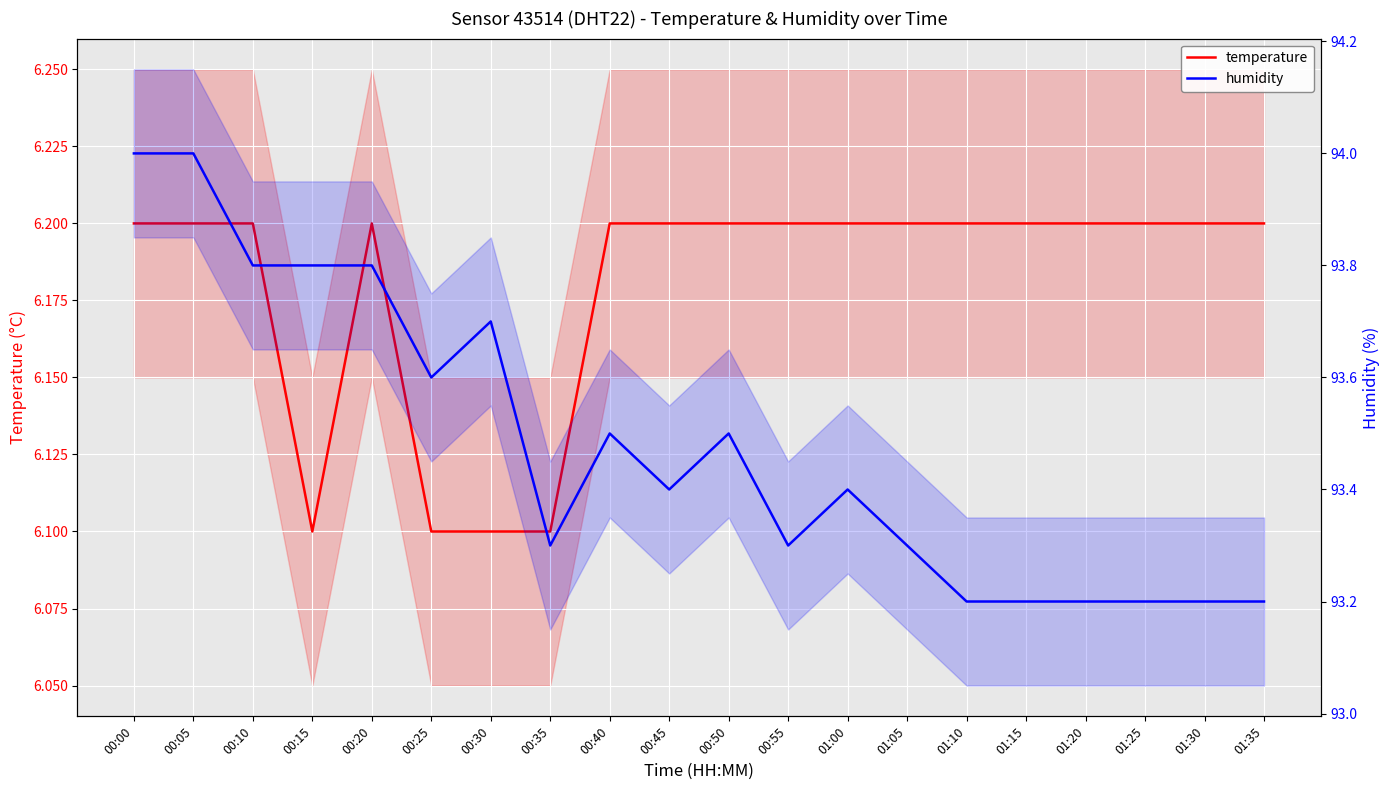

At 00:25, list the series in order from smallest to largest.

temperature, humidity